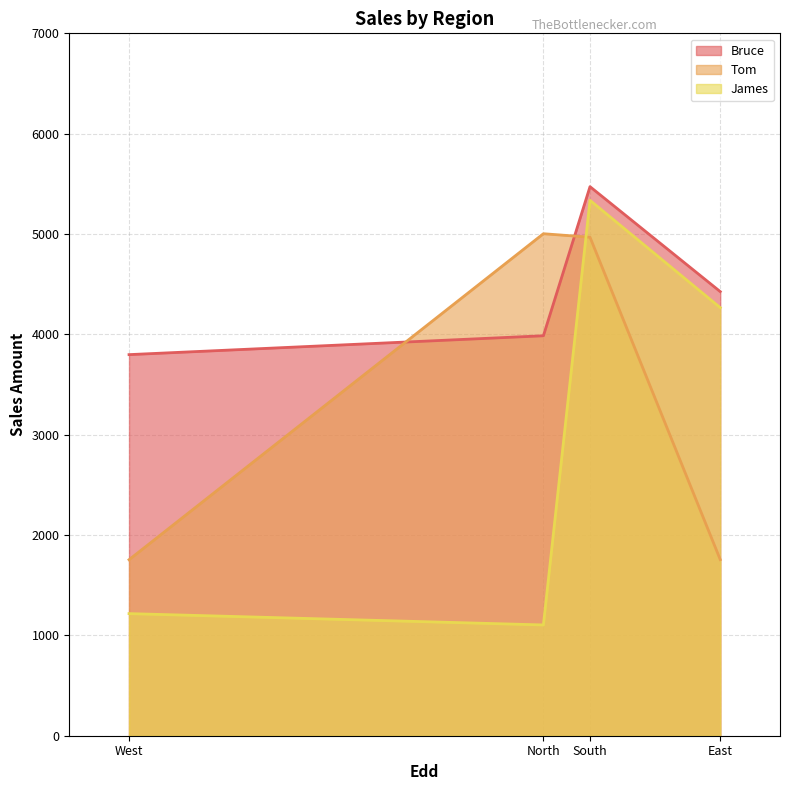

What is the difference between the maximum and minimum values in the Bruce series?

1674